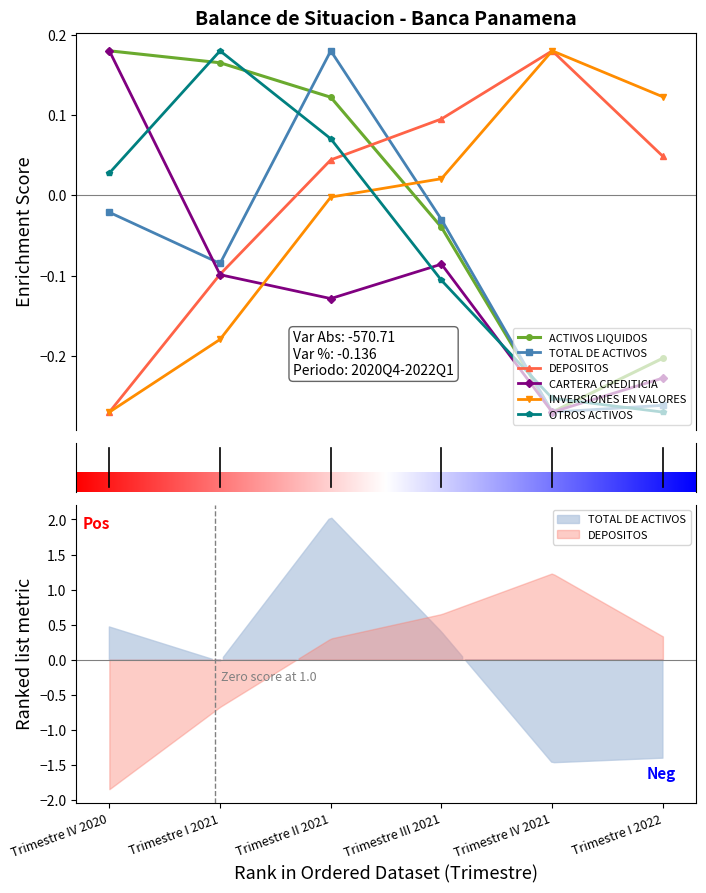

True or false: TOTAL DE ACTIVOS and DEPOSITOS cross at least once.

True